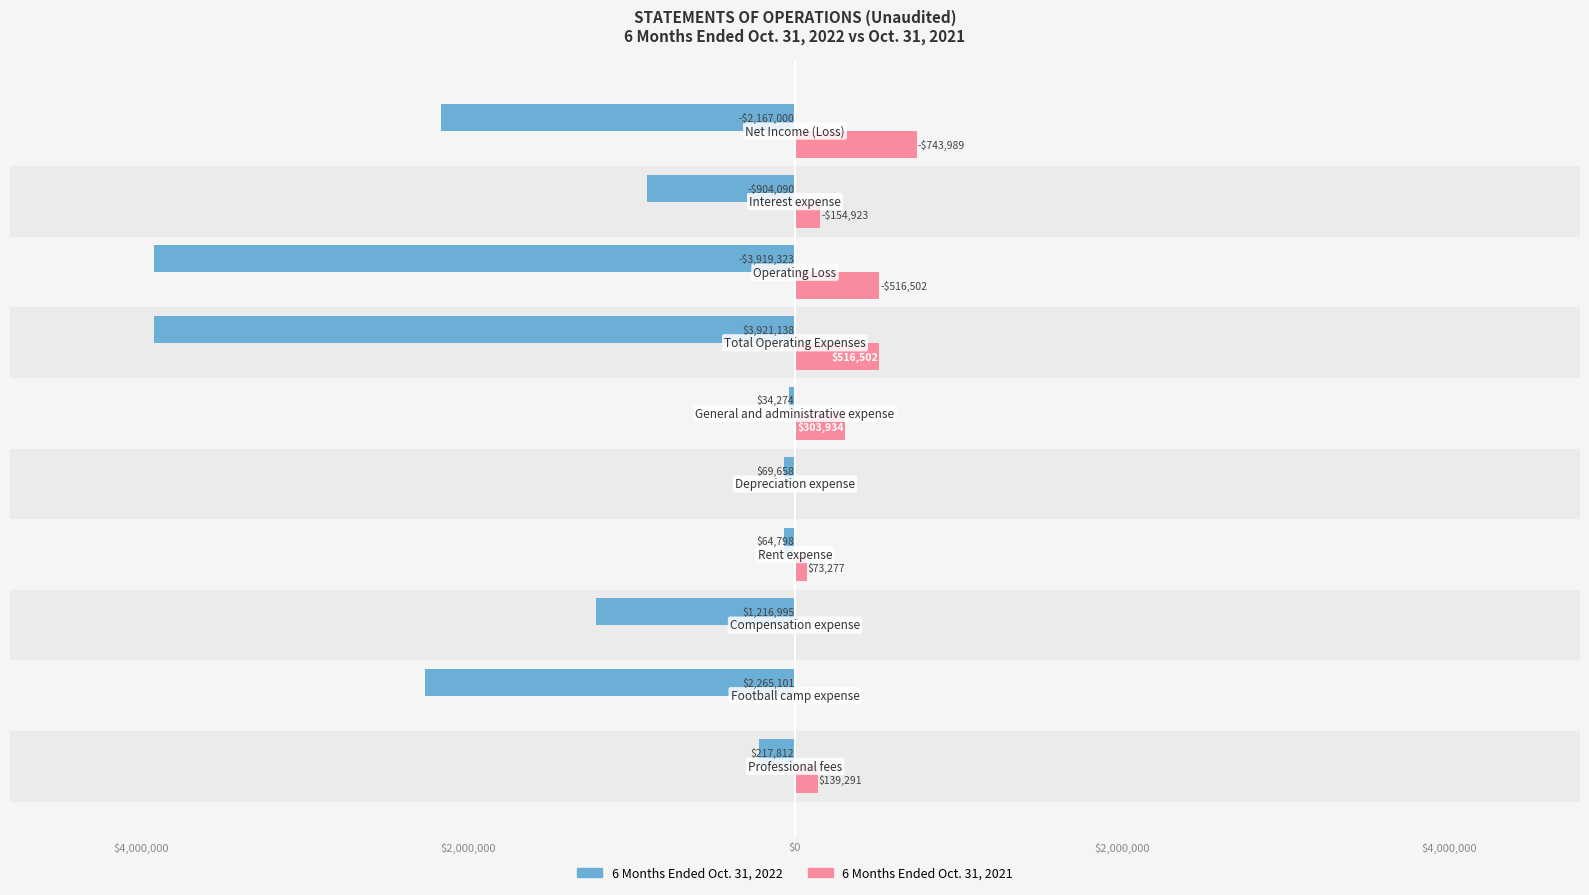

What are all the series names shown in the legend?

6 Months Ended Oct. 31, 2022, 6 Months Ended Oct. 31, 2021